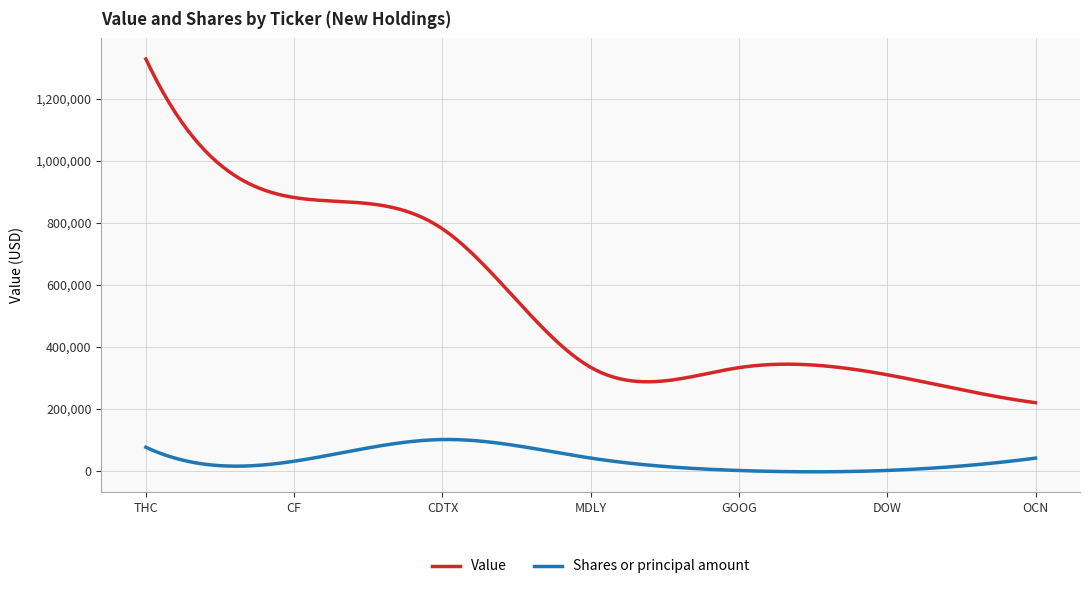

Count the number of data series in this chart.

2